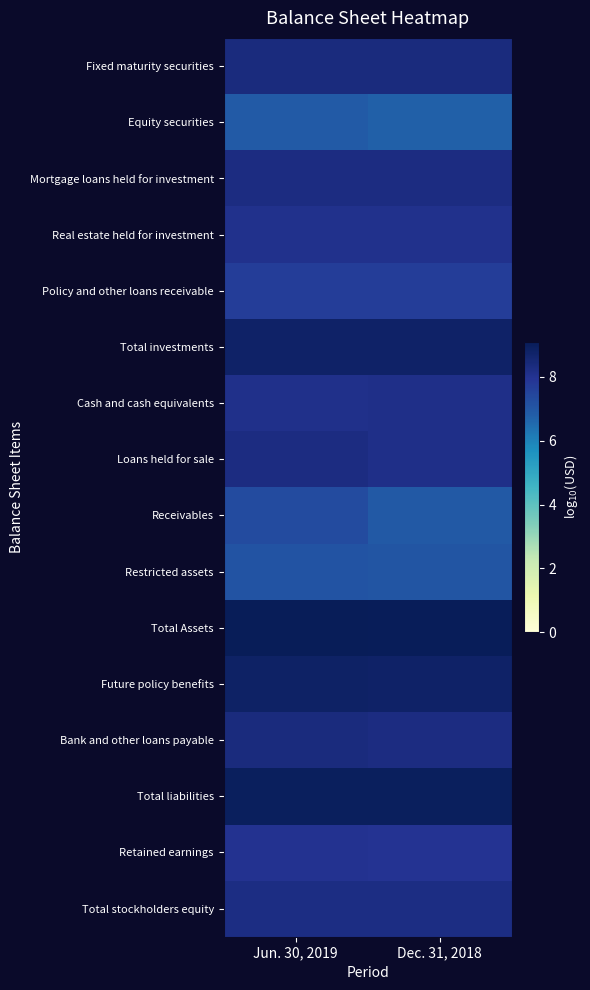

Between Jun. 30, 2019 and Dec. 31, 2018, which series saw the biggest shift?

Receivables